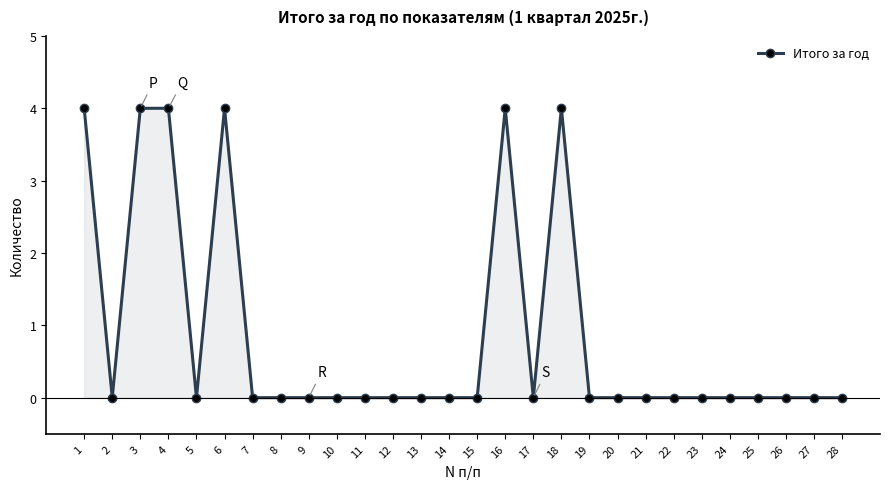

The value at 20 is 0. True or false?

True